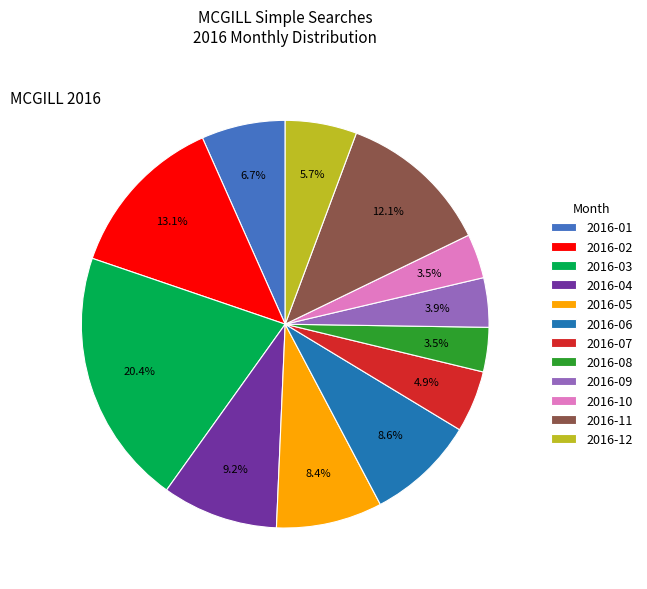

Which category has the biggest portion of the pie?

2016-03